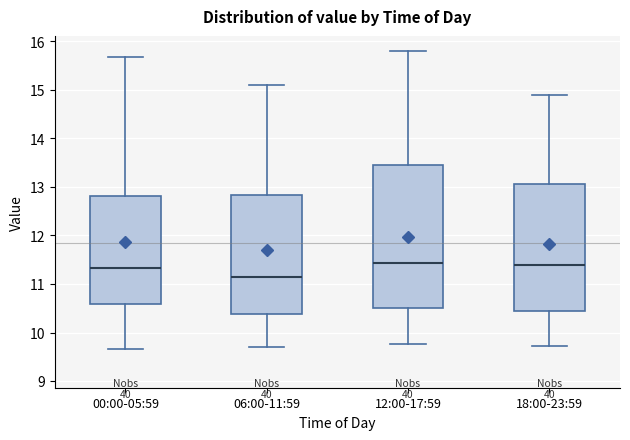

Reading left to right, transcribe this box plot: for each box, give where its median line is, the range the box spans, and where its two whiskers end, as read against the y-axis. The values are not printed on the chart, so give them approximately, as read against the axis.

00:00-05:59: median 11.3, box 10.6 to 12.8, whiskers 9.7 to 15.7
06:00-11:59: median 11.2, box 10.4 to 12.8, whiskers 9.7 to 15.1
12:00-17:59: median 11.4, box 10.5 to 13.5, whiskers 9.8 to 15.8
18:00-23:59: median 11.4, box 10.4 to 13.1, whiskers 9.7 to 14.9